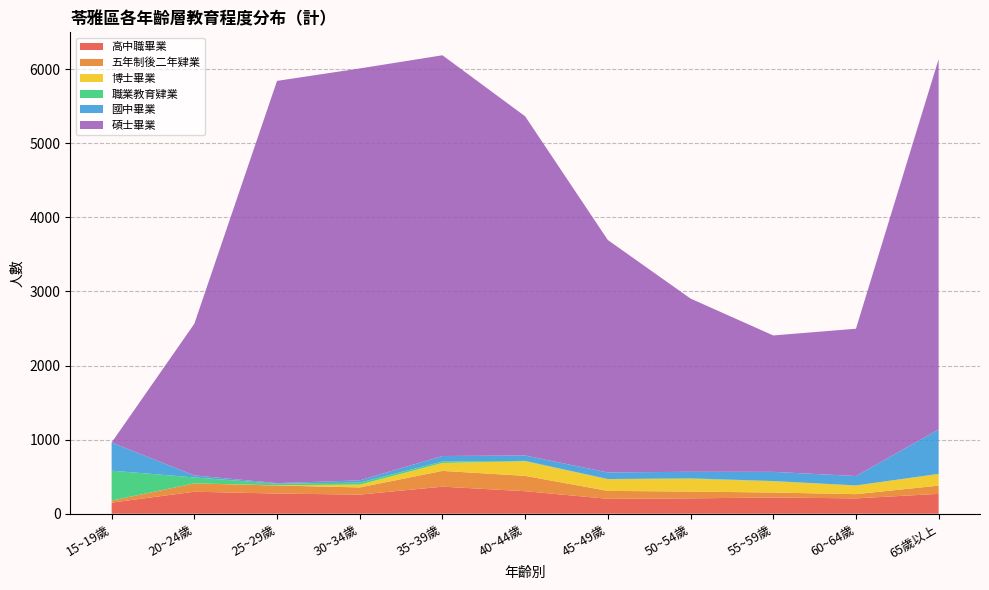

Reading right to left, extract all data points from this chart.

高中職畢業: 268	207	219	207	201	304	365	258	272	297	150
五年制後二年肄業: 111	57	67	92	107	207	213	97	109	112	27
博士畢業: 157	116	152	173	158	197	107	38	3	0	0
職業教育肄業: 2	2	3	6	2	5	19	27	21	81	404
國中畢業: 599	127	124	88	89	73	75	30	8	27	380
碩士畢業: 5000	1988	1841	2338	3137	4578	5409	5560	5429	2047	0